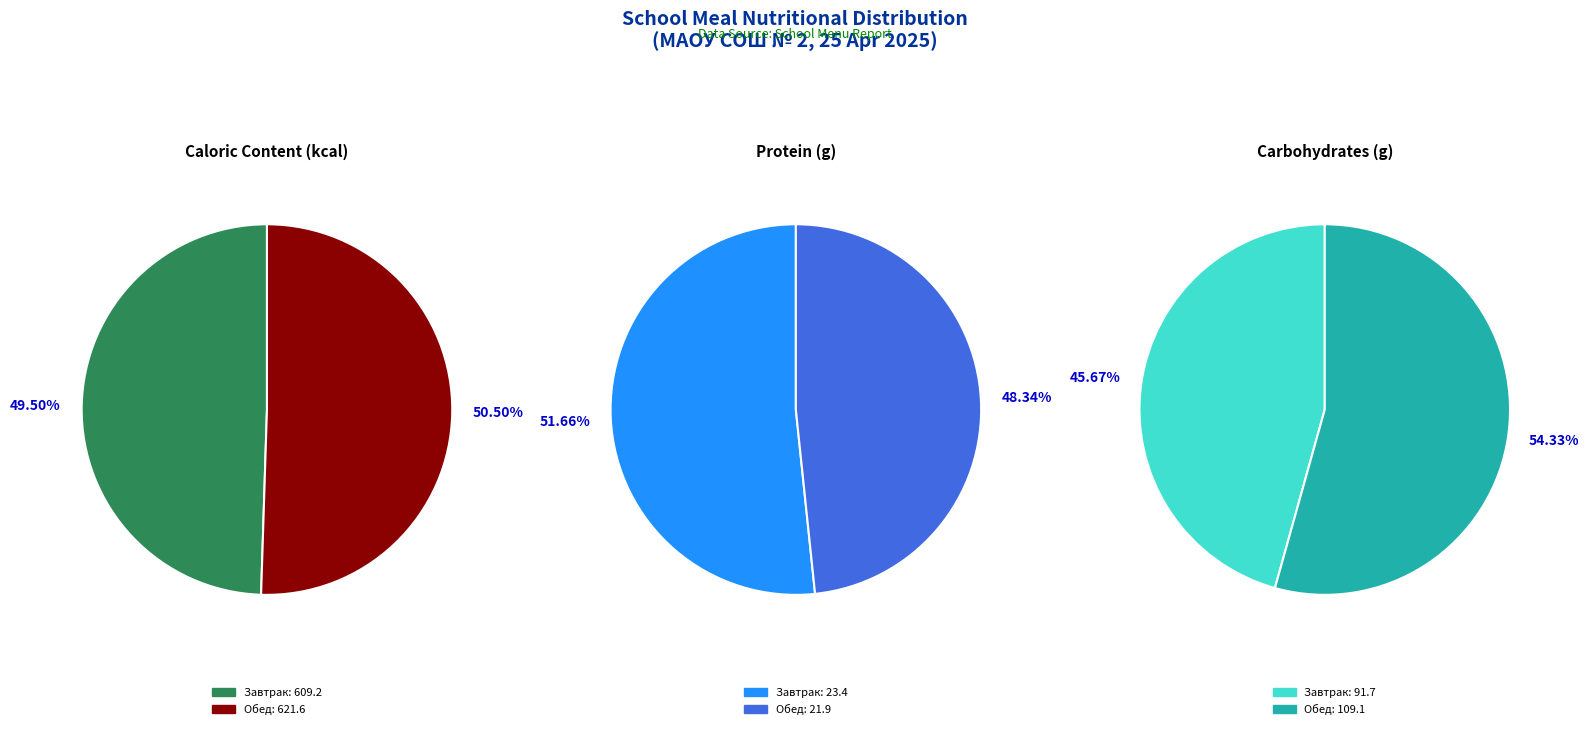

What portion of the pie excludes Завтрак?

50.5%